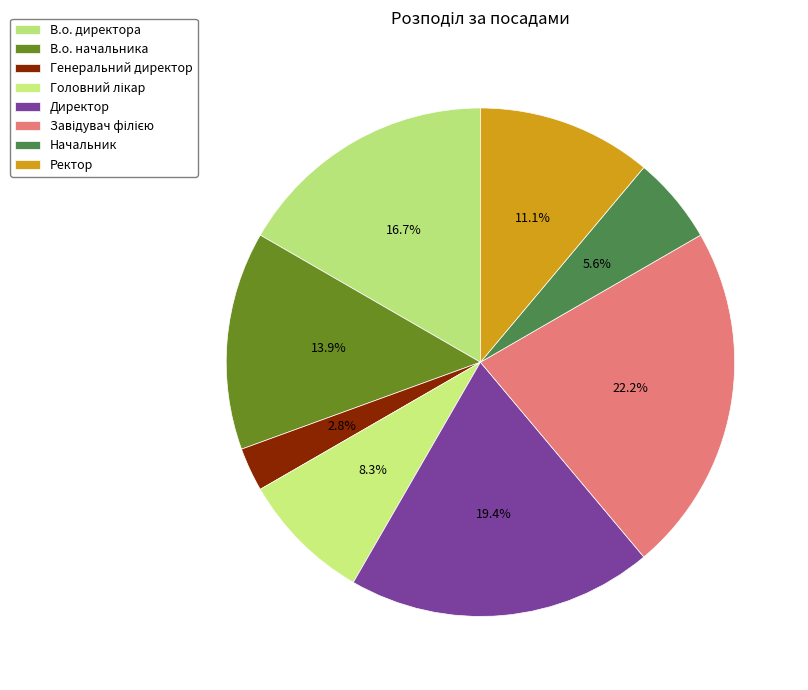

How many segments does this pie chart have?

8